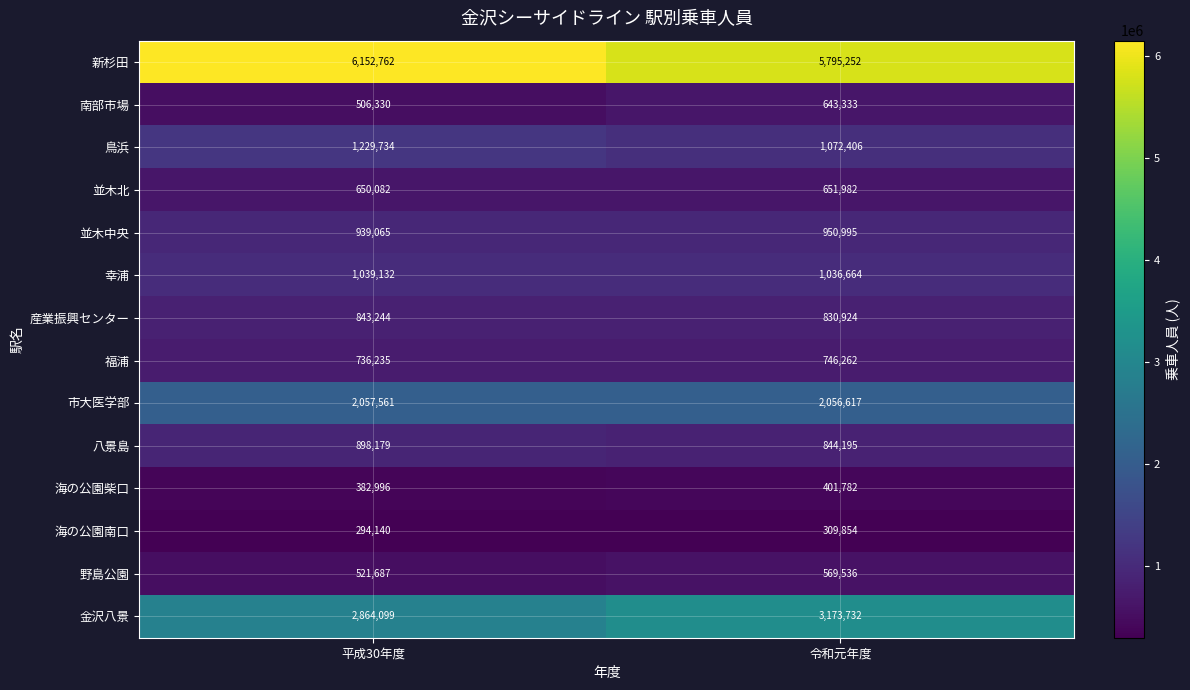

What is the sum of all 海の公園南口 values?

603994